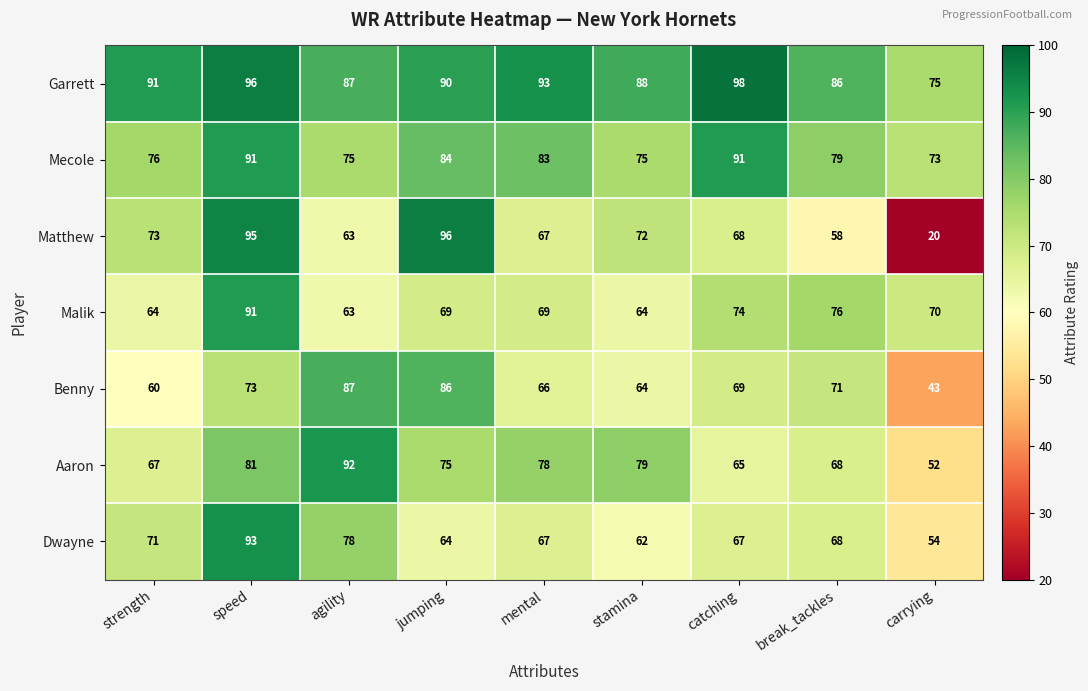

What is the minimum value shown in the chart?

20